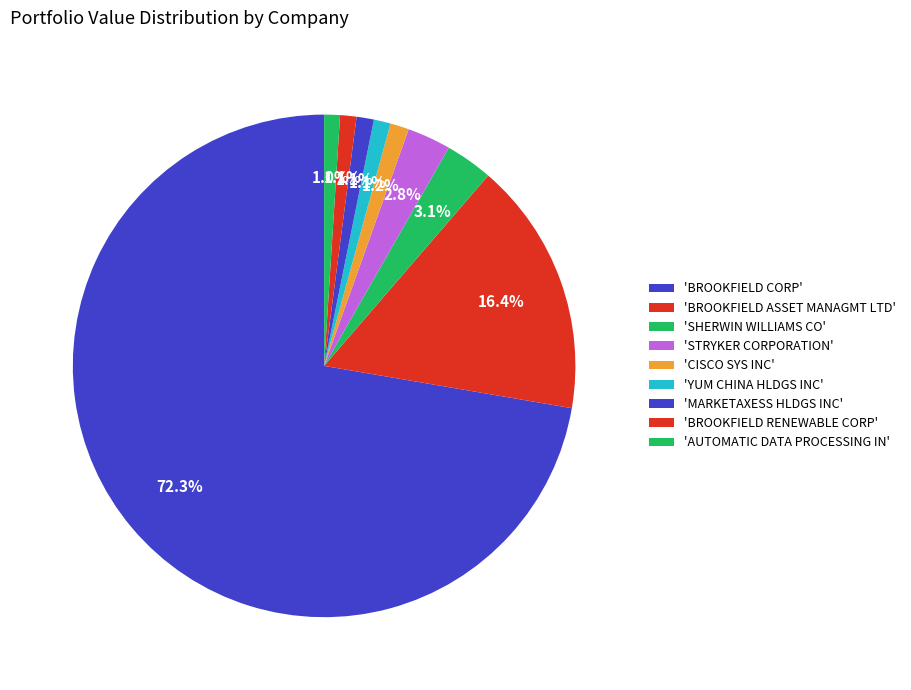

Rank the categories by value from highest to lowest.

BROOKFIELD CORP, BROOKFIELD ASSET MANAGMT LTD, SHERWIN WILLIAMS CO, STRYKER CORPORATION, CISCO SYS INC, MARKETAXESS HLDGS INC, YUM CHINA HLDGS INC, BROOKFIELD RENEWABLE CORP, AUTOMATIC DATA PROCESSING IN